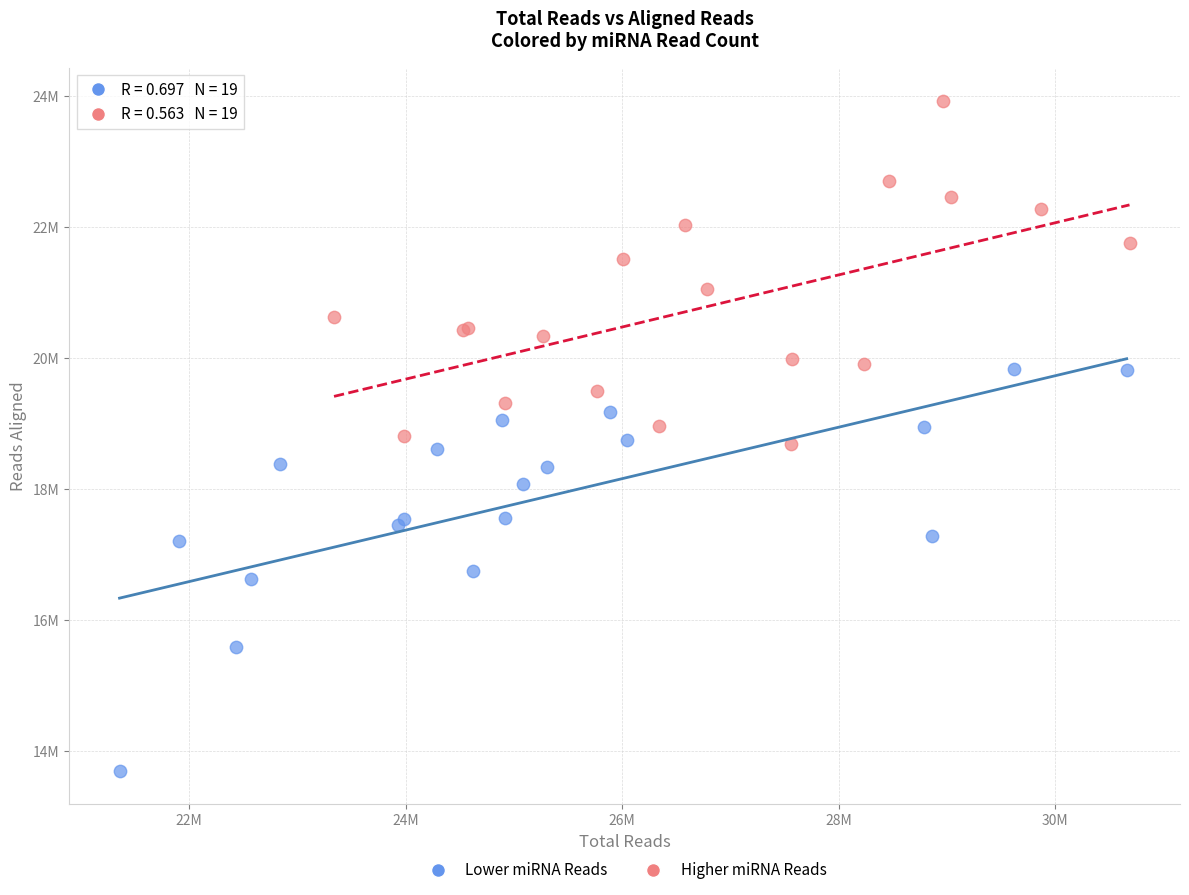

Which series contains the lowest Y value?

Lower miRNA Reads